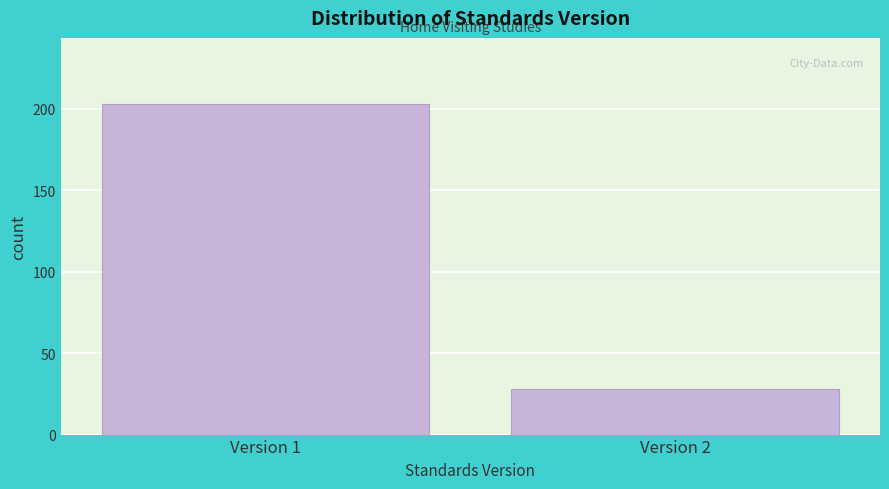

Reading right to left, transcribe all the data shown in this chart.

Version 2=28	Version 1=203